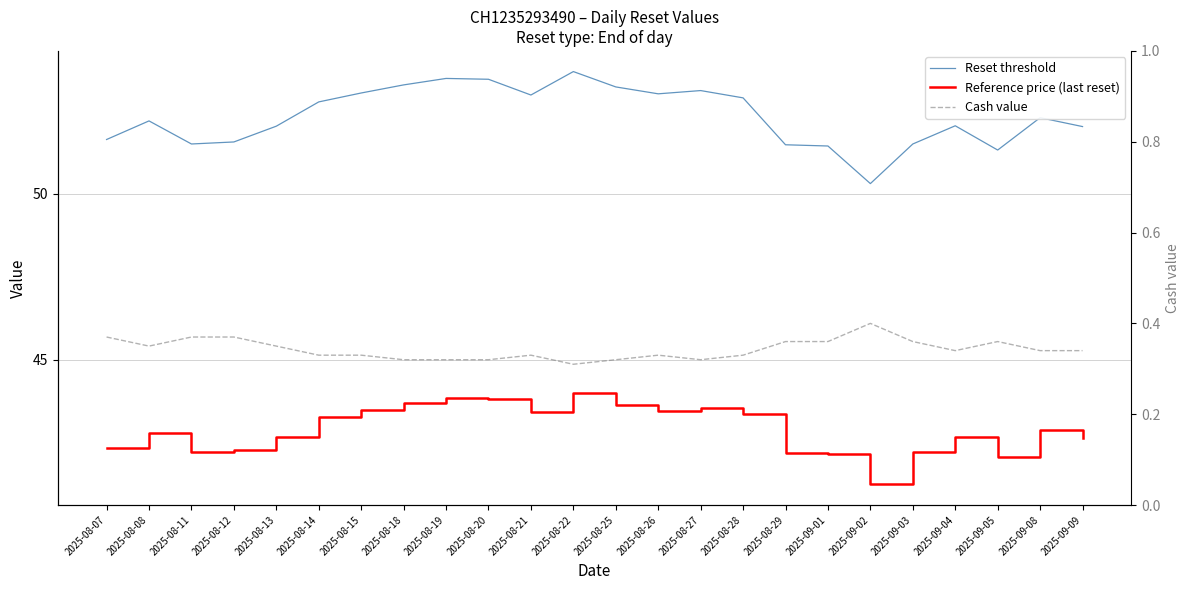

How many lines are shown in the chart?

3